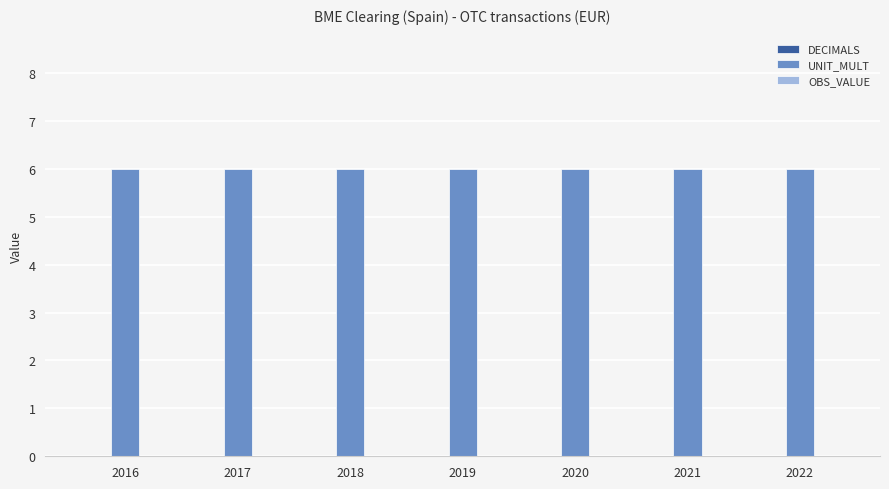

How many series are shown in this chart?

3